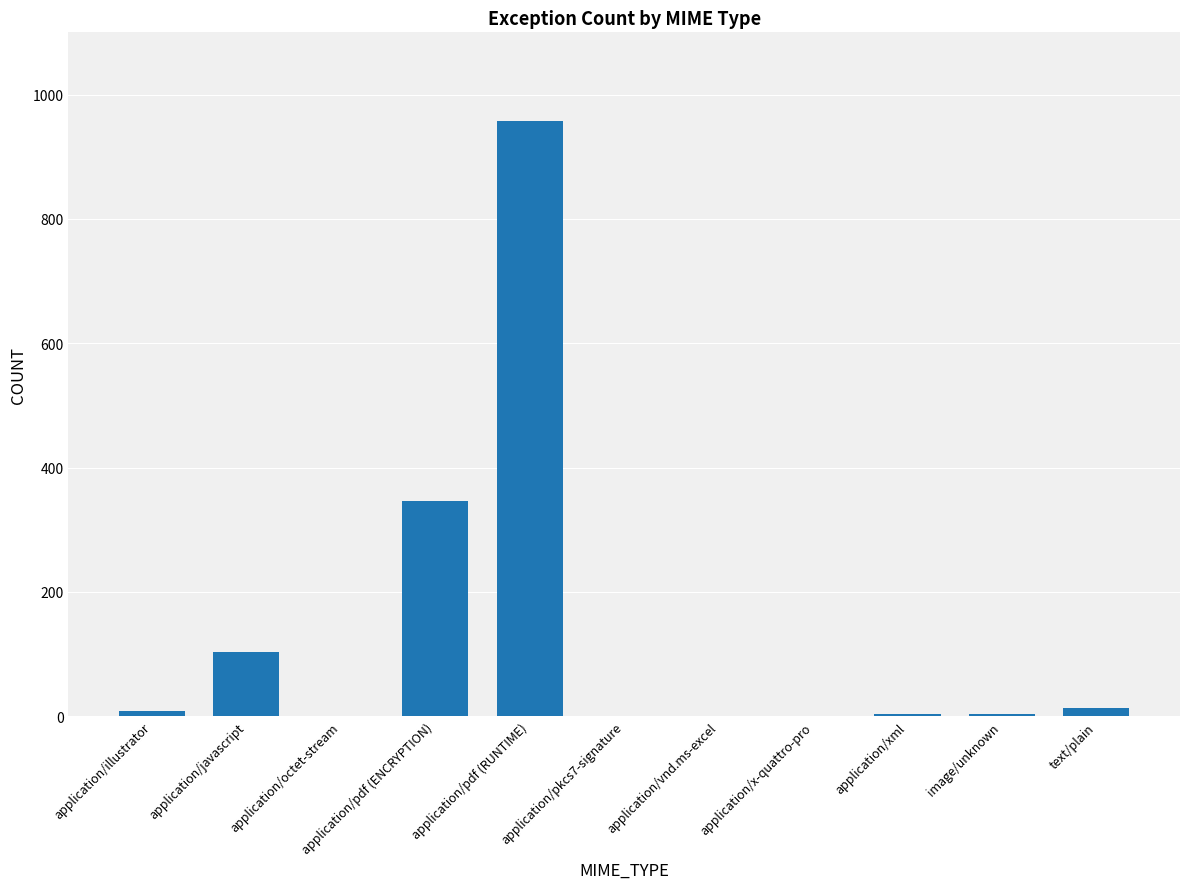

Which has a higher value, application/pdf (ENCRYPTION) or application/vnd.ms-excel?

application/pdf (ENCRYPTION)